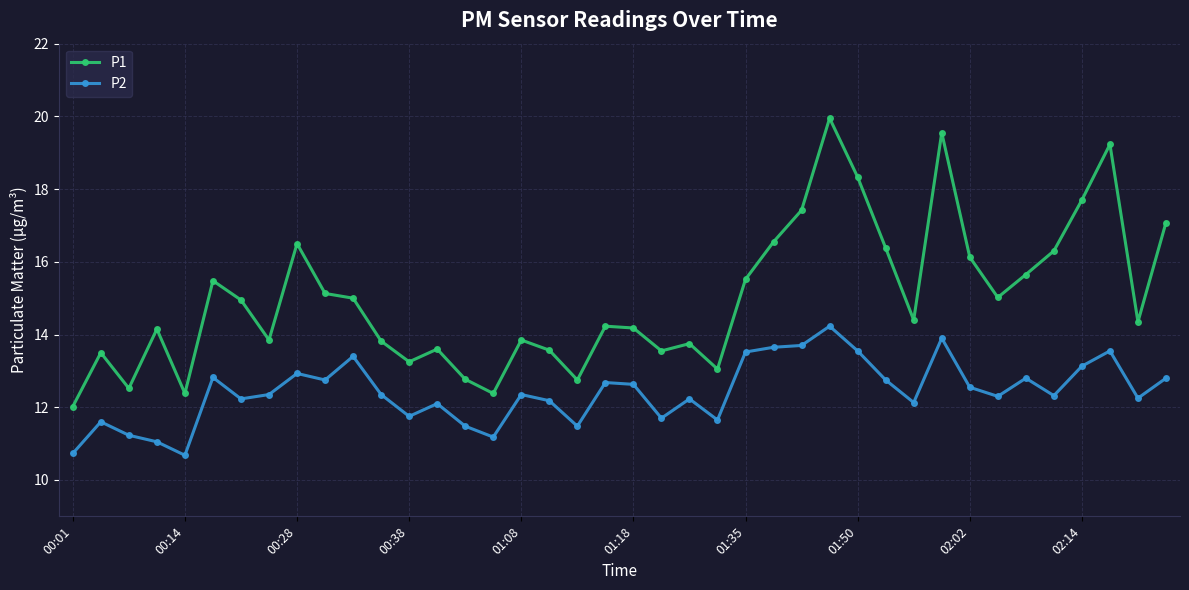

Which series has the widest spread of values?

P1